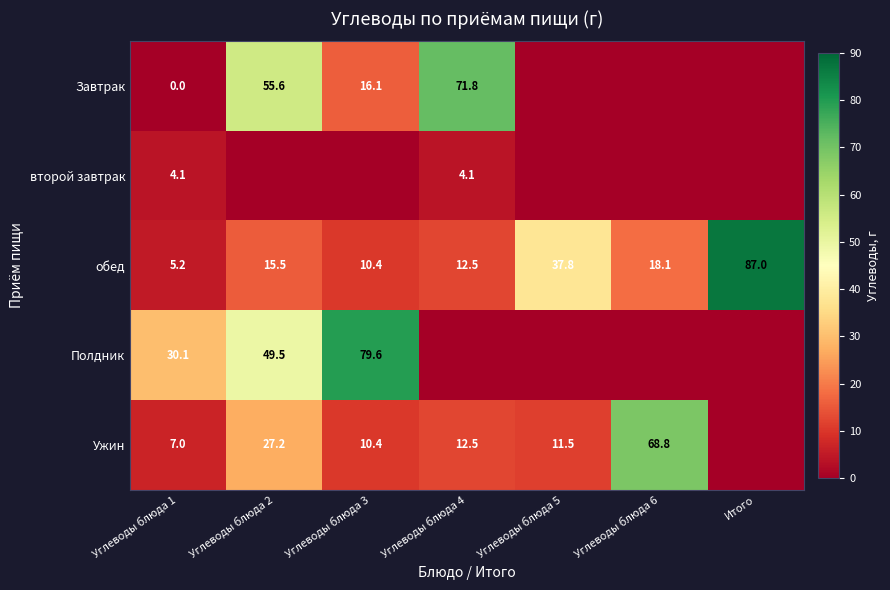

At which category does the chart reach its minimum across all series?

Углеводы блюда 5